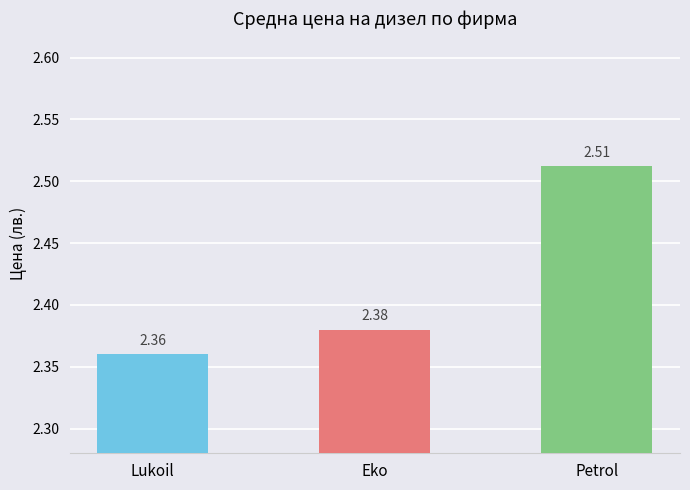

Between Eko and Petrol, which is larger?

Petrol